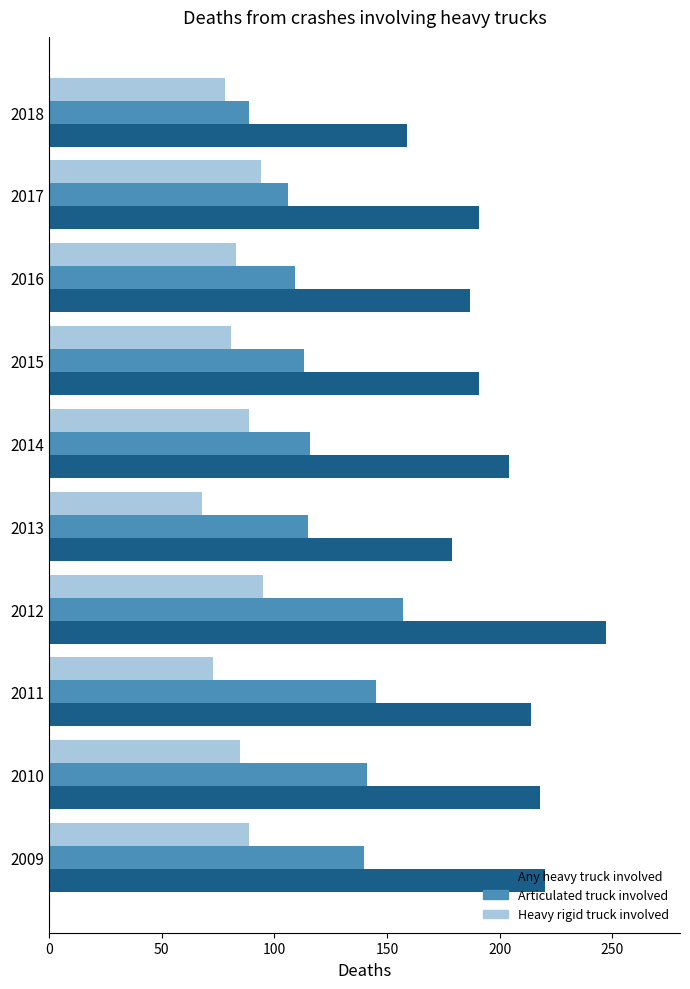

True or false: Articulated truck involved has a value of 36 at 2014.

False